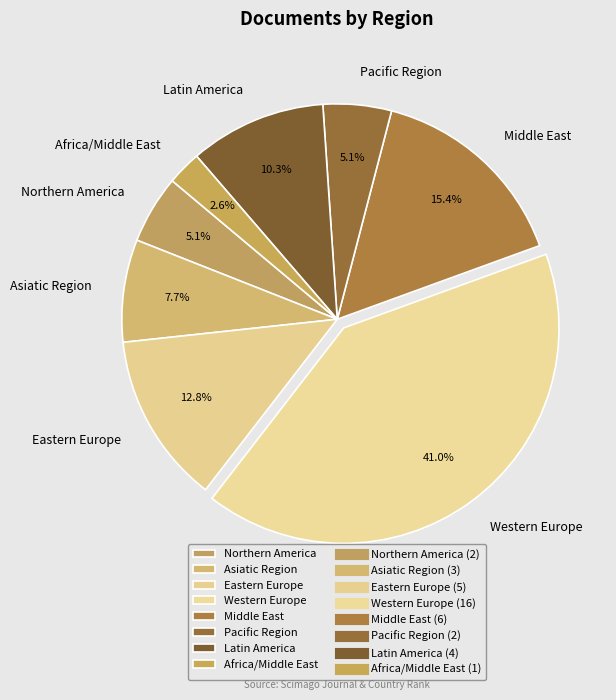

True or false: Pacific Region accounts for 20% of the total.

False